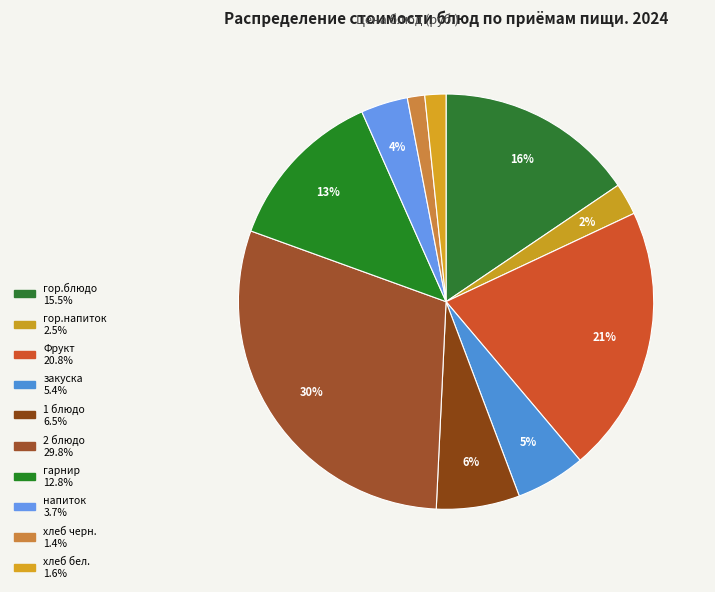

To the nearest percent, what percentage of the pie is Фрукт?

21%